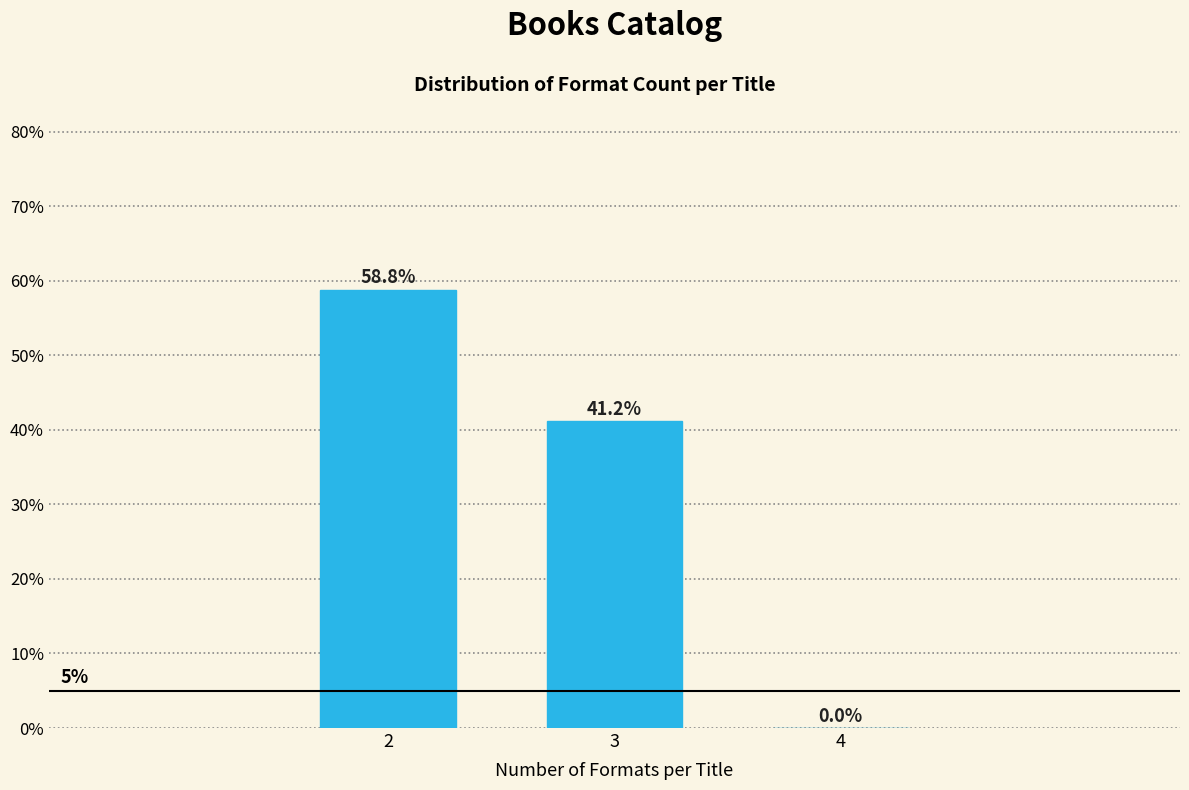

Reading left to right, what are all the values shown in this chart?

2=58.8	3=41.2	4=0.0